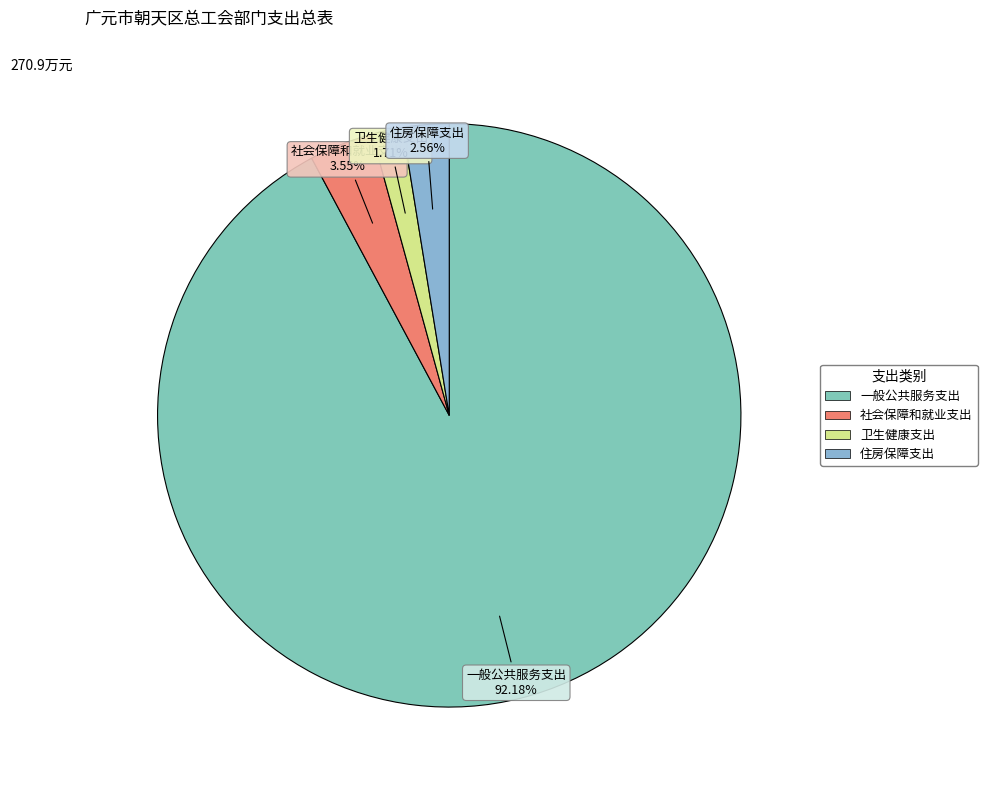

Which slice is the largest?

一般公共服务支出